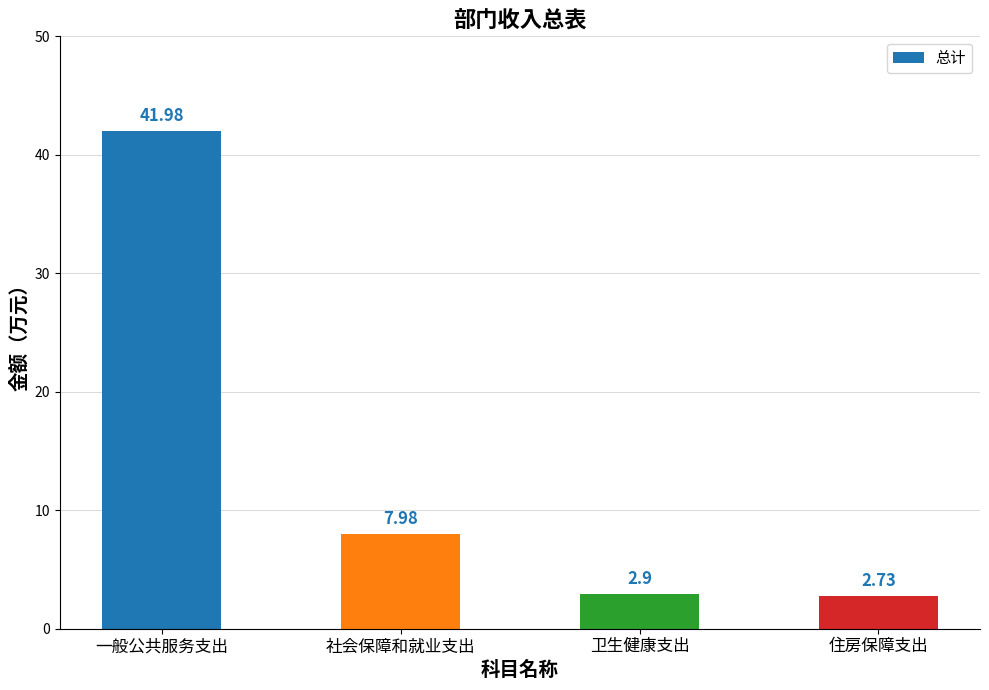

At which category does the chart reach its peak across all series?

一般公共服务支出